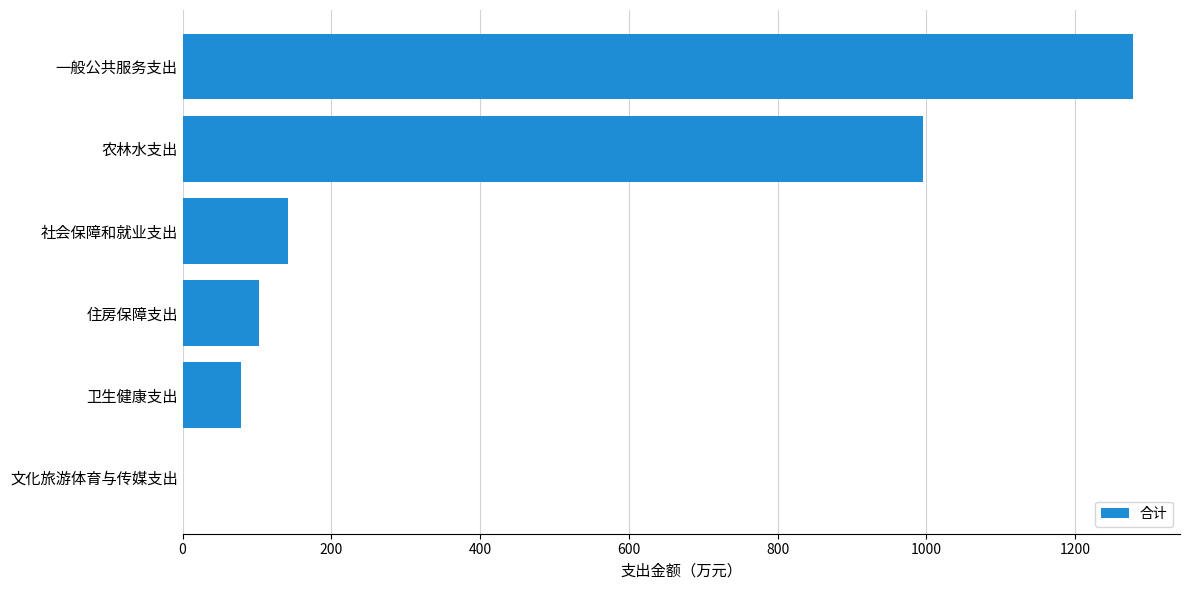

Count the number of data series in this chart.

1